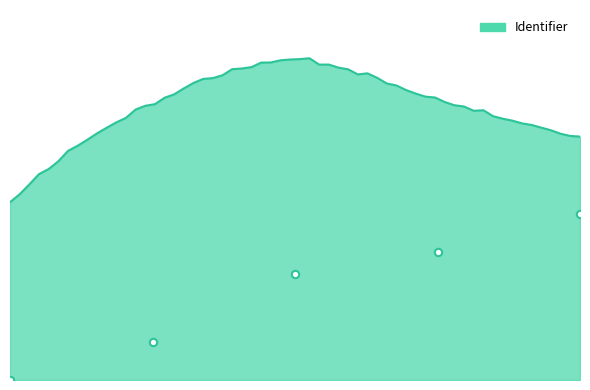

What is the change in value from 3. Wat gebeurt er na de dood? to 4. Afronding?

+5